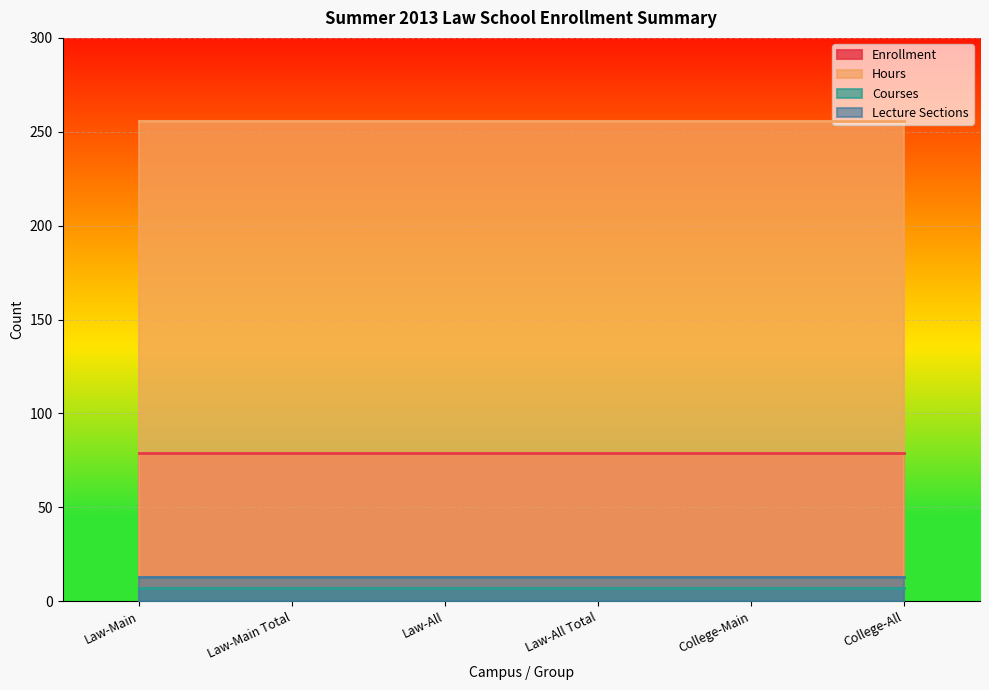

List the labels in order of Hours value, smallest first.

Law-Main, Law-Main Total, Law-All, Law-All Total, College-Main, College-All